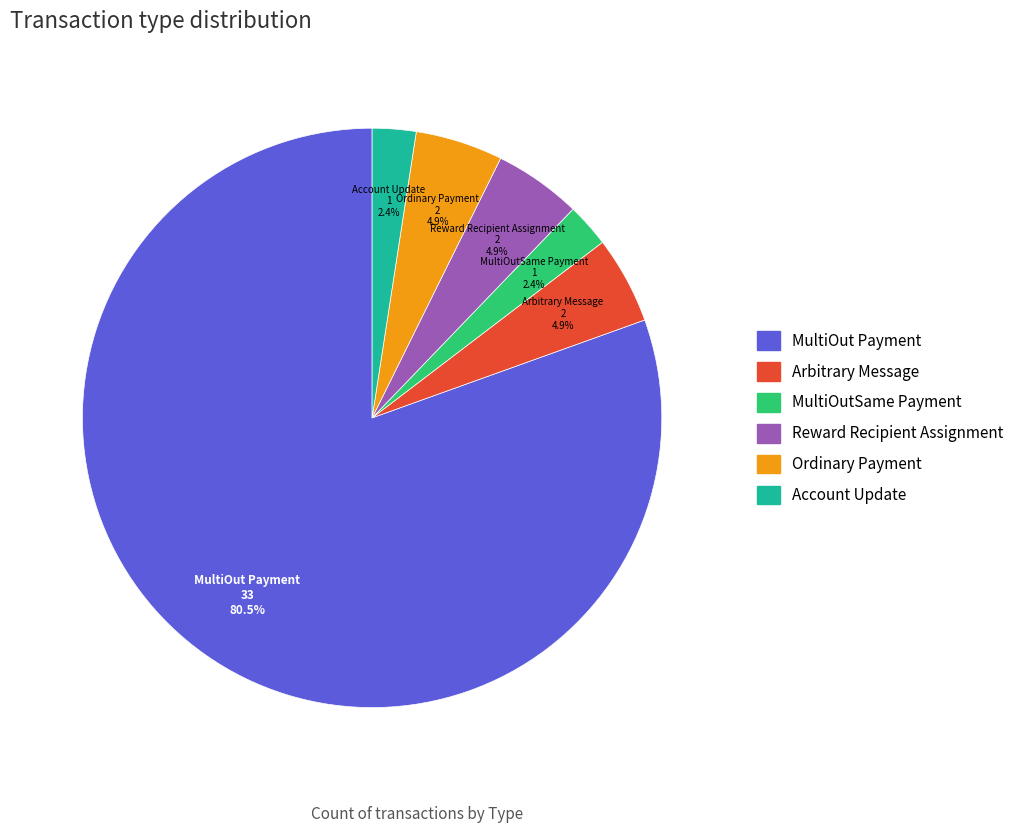

Is the sum of MultiOutSame Payment and Account Update greater than half?

No